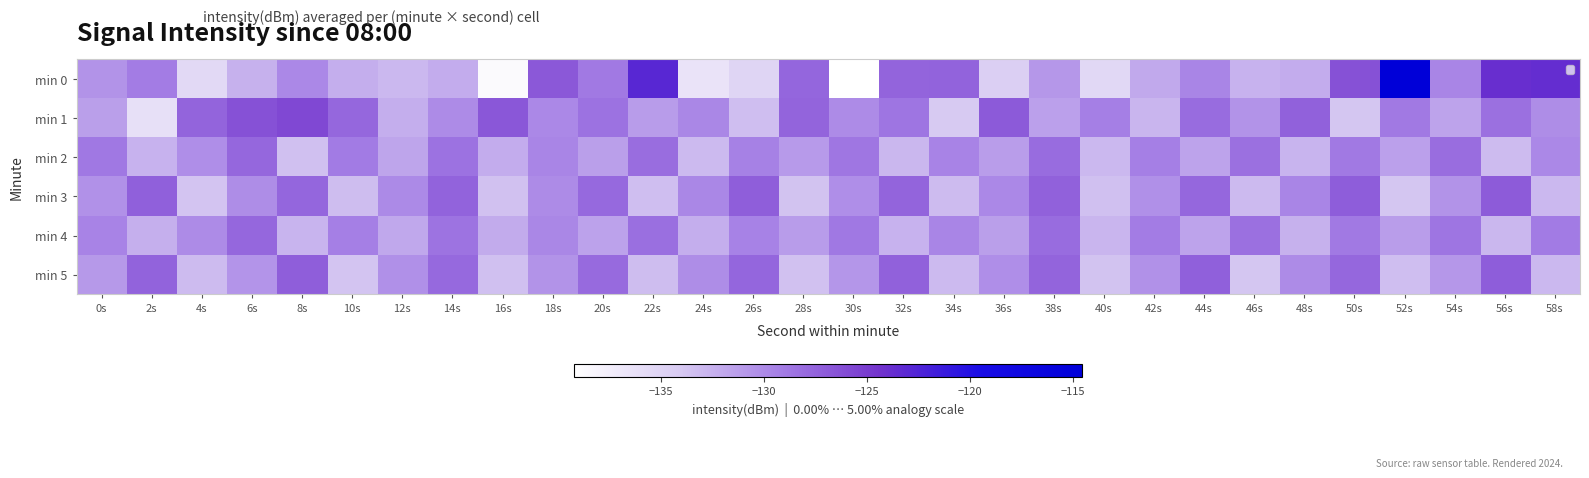

What is the total value across all series at 50s?

-773.1